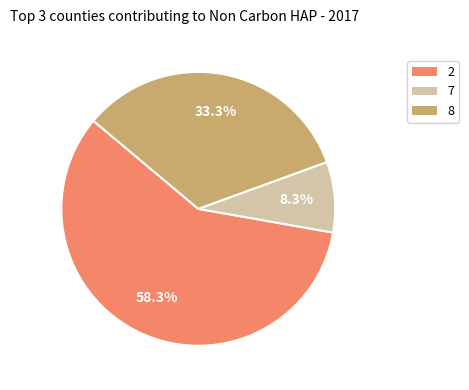

Does 7 represent more than half of the total?

No